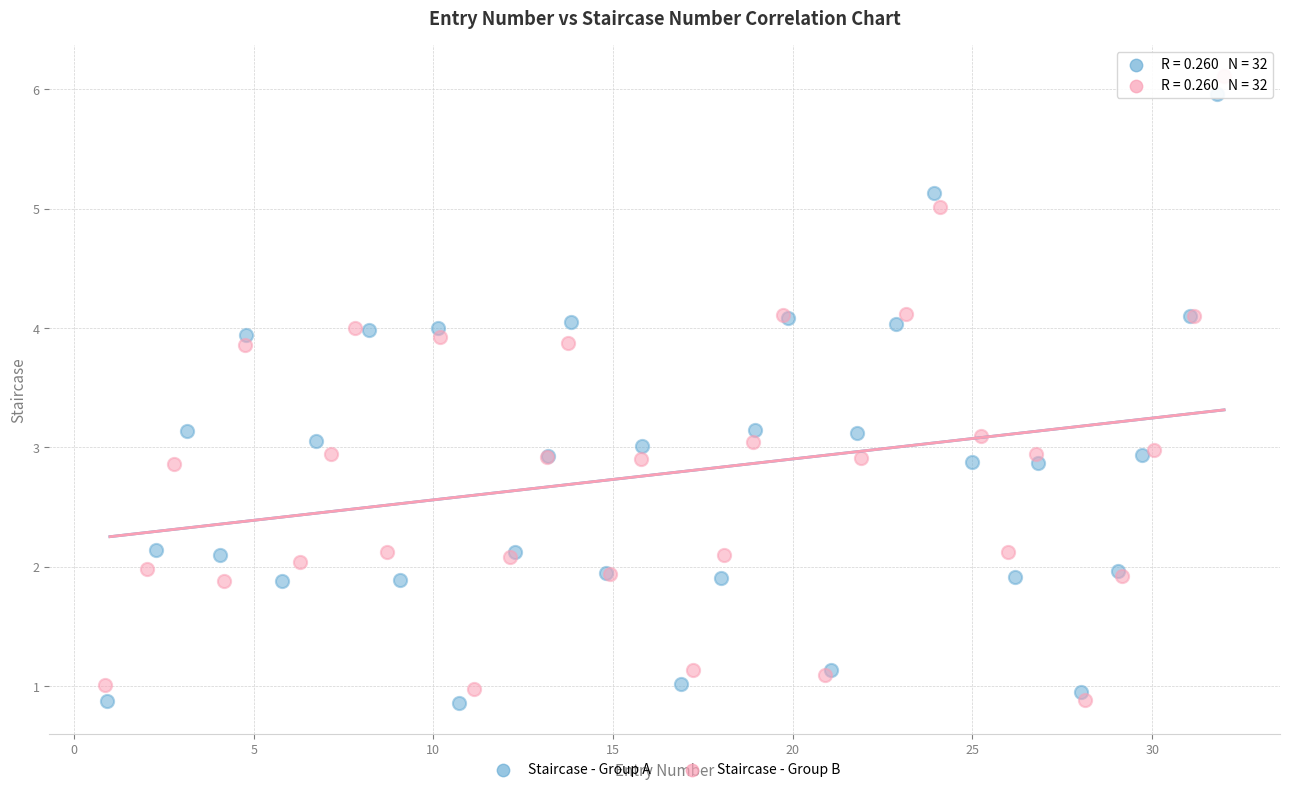

Which series has the widest spread of Y values?

Staircase - Group B